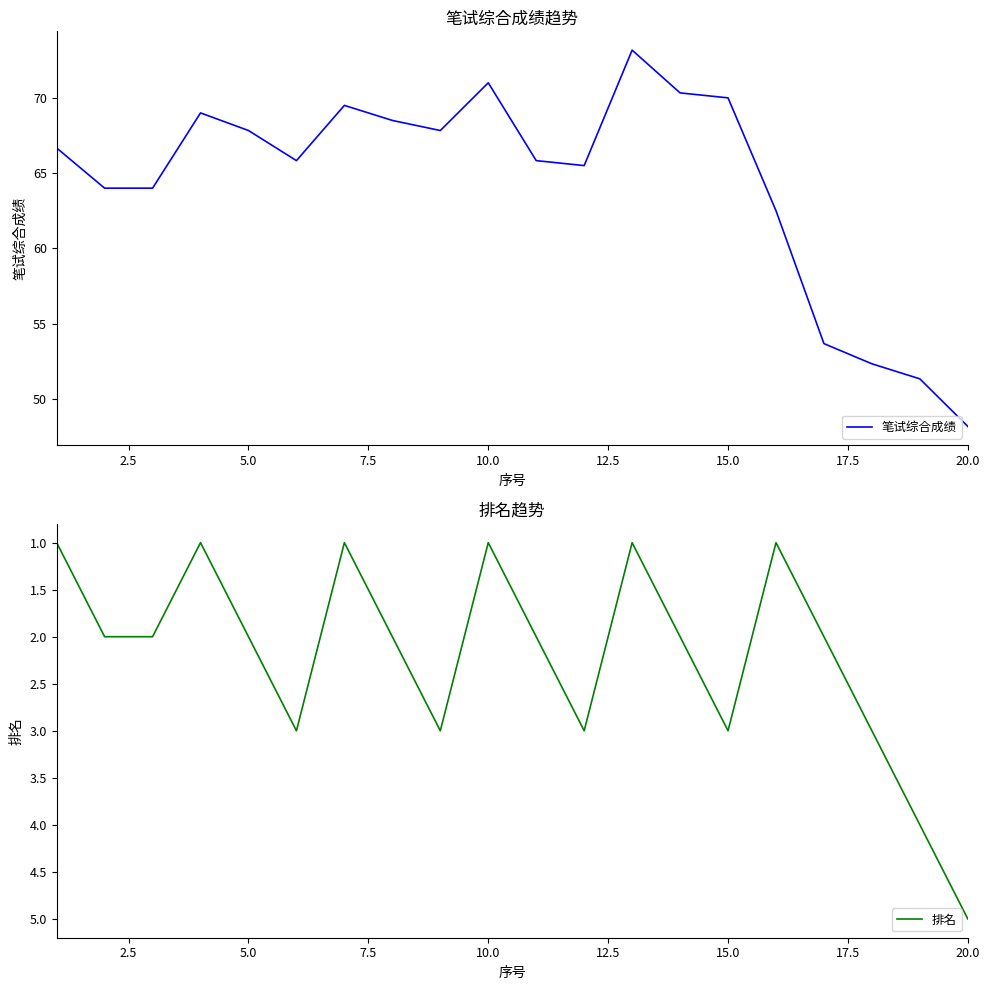

Reading left to right, extract all data points from this chart.

笔试综合成绩: 66.7	64.0	64.0	69.0	67.8	65.8	69.5	68.5	67.8	71.0	65.8	65.5	73.2	70.3	70.0	62.5	53.7	52.3	51.3	48.2
排名: 1.0	2.0	2.0	1.0	2.0	3.0	1.0	2.0	3.0	1.0	2.0	3.0	1.0	2.0	3.0	1.0	2.0	3.0	4.0	5.0